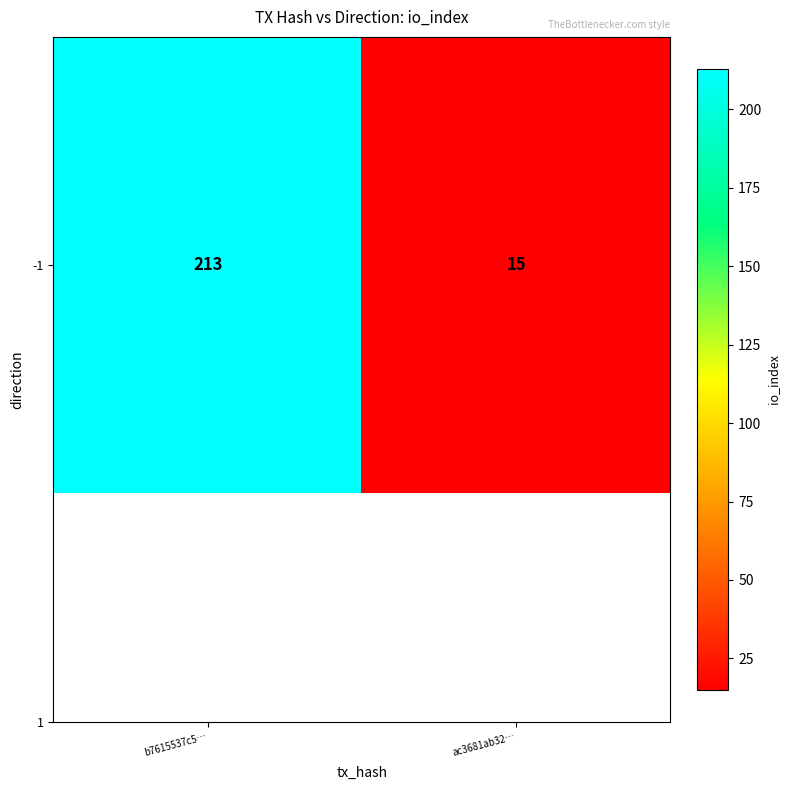

Reading left to right, transcribe all the data shown in this chart.

b7615537c5…=213	ac3681ab32…=15